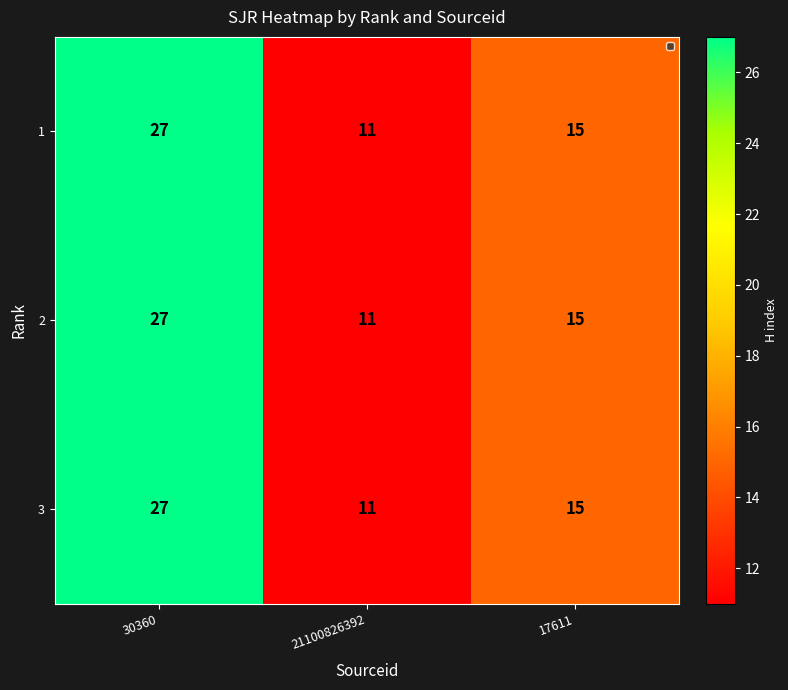

What is the average value of the 1 series?

18